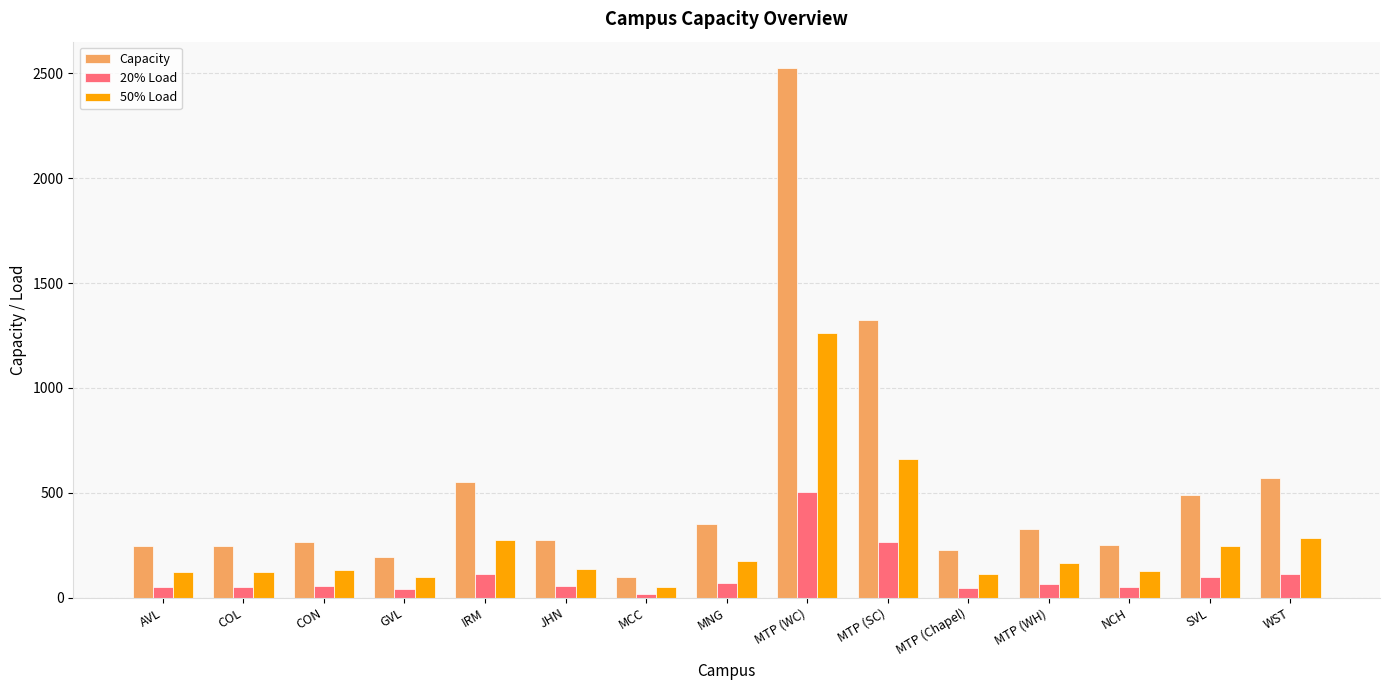

What is the minimum value for Capacity?

96.0